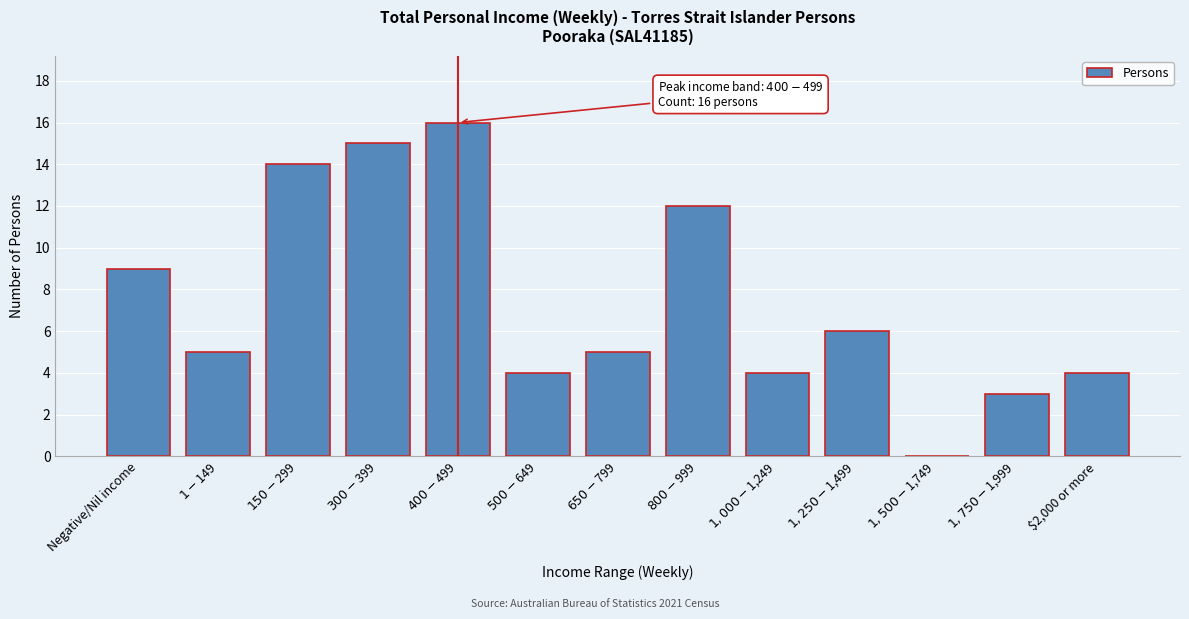

What is the greatest value displayed?

16